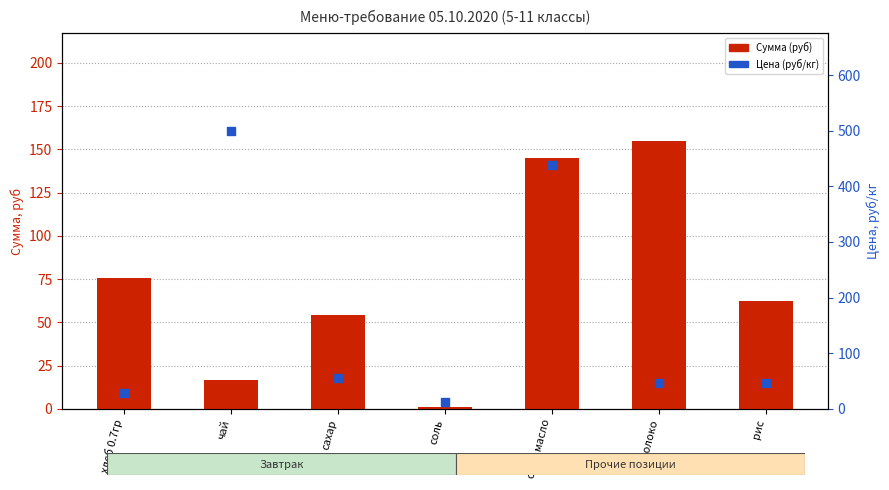

Which series has the largest Y range (max minus min)?

Цена (руб/кг)